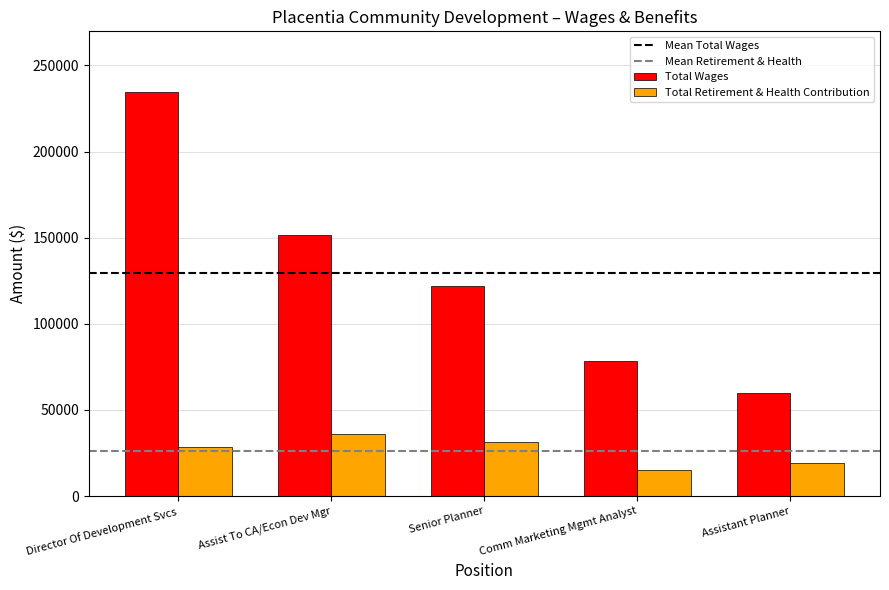

True or false: Total Retirement & Health Contribution has a value of 31607 at Senior Planner.

True